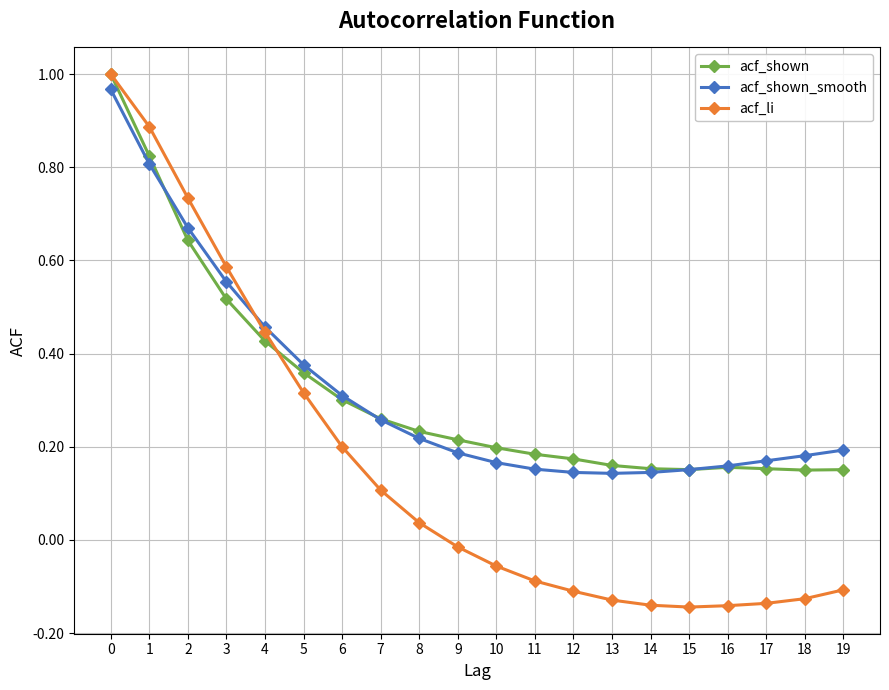

The value of acf_shown at 3 is 0.1. True or false?

False